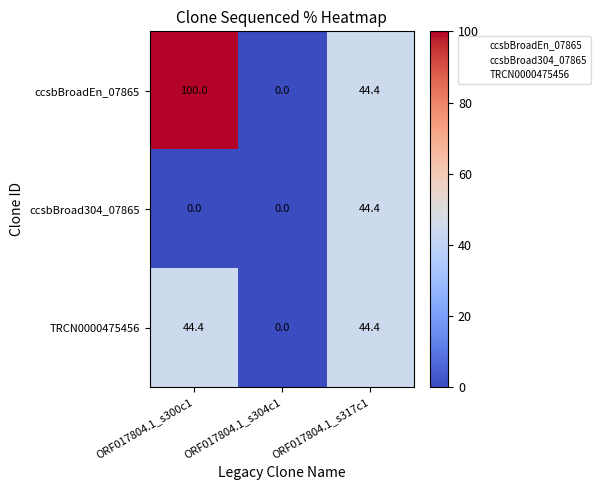

What is the difference between the highest and lowest values at ORF017804.1_s300c1?

100.0